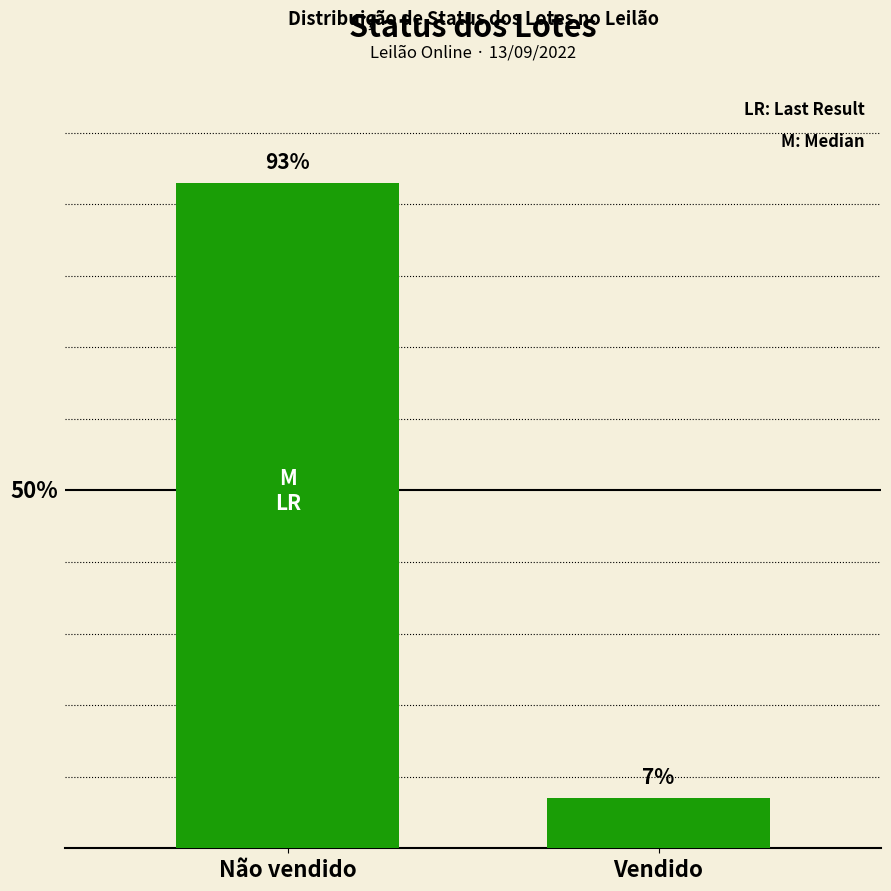

Between Não vendido and Vendido, which is larger?

Não vendido